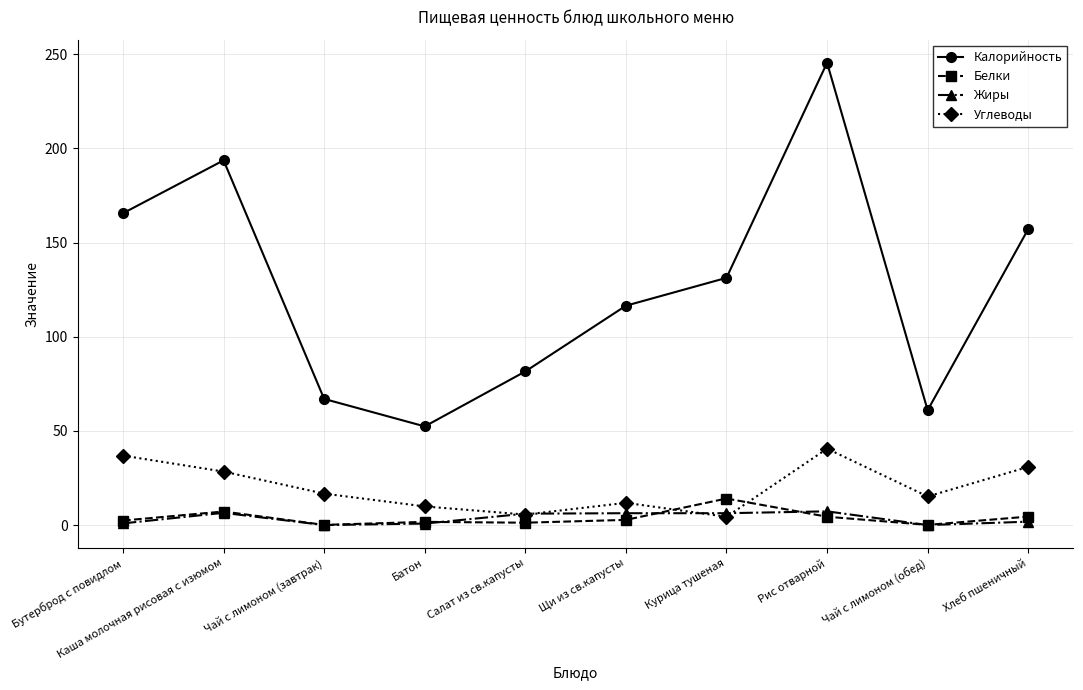

True or false: Белки has more than 1 interior local peaks.

True